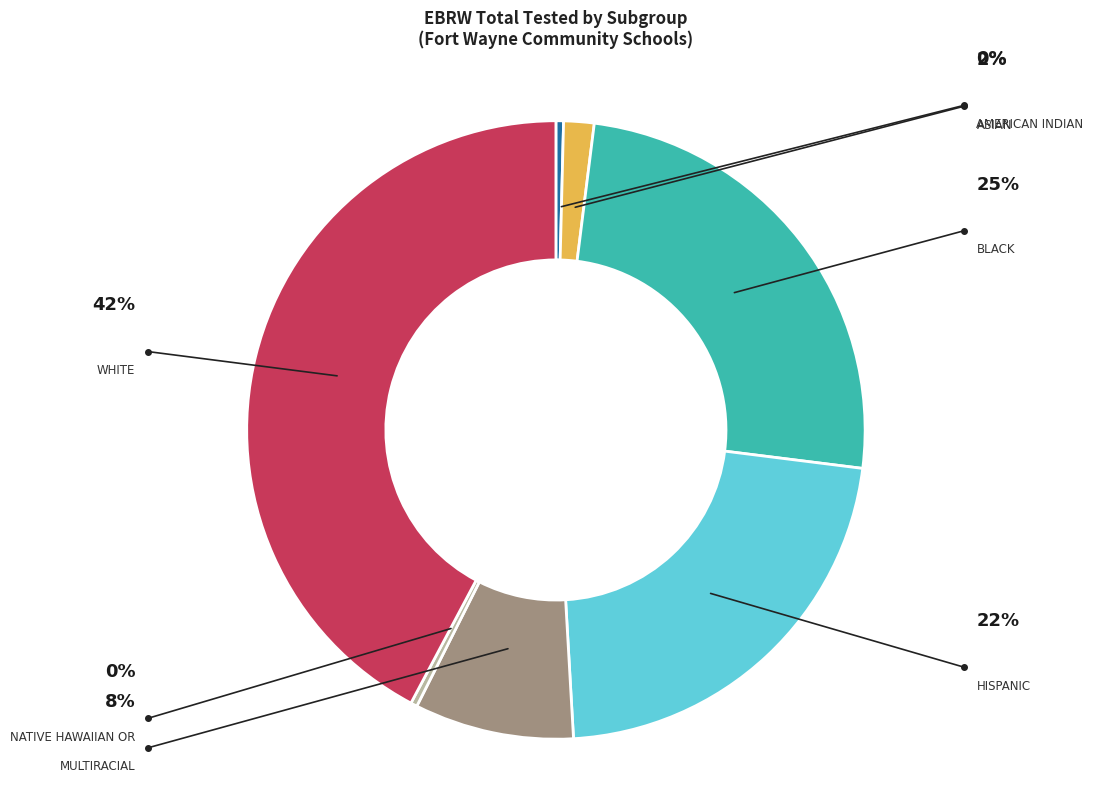

Count the number of slices in the pie.

7